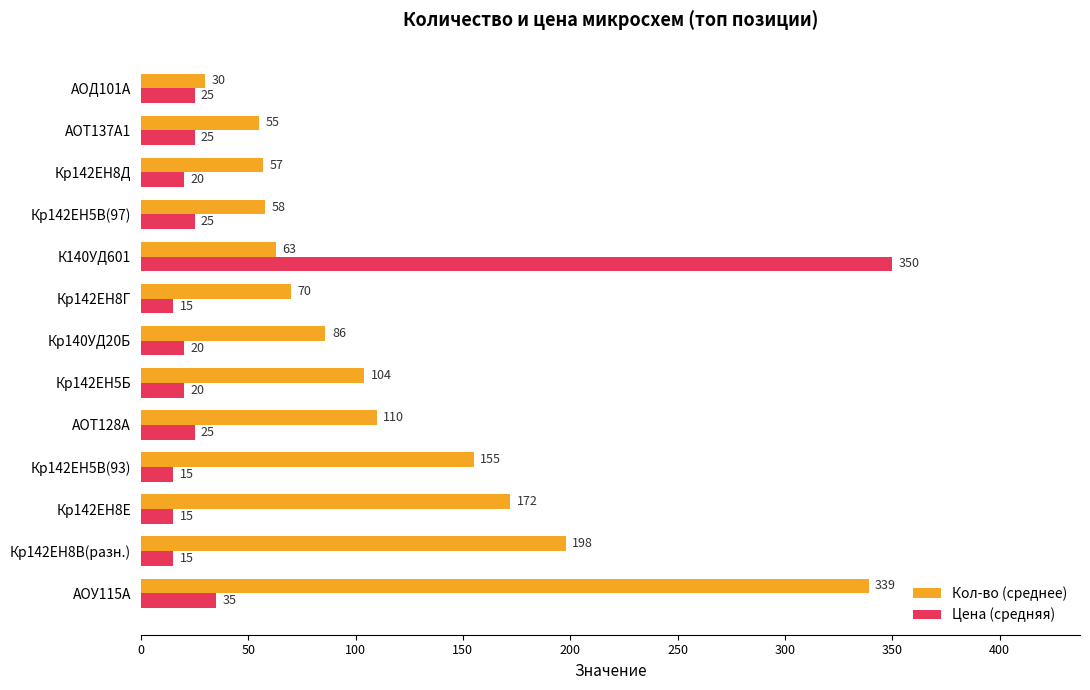

At which category is the sum across all series the highest?

К140УД601